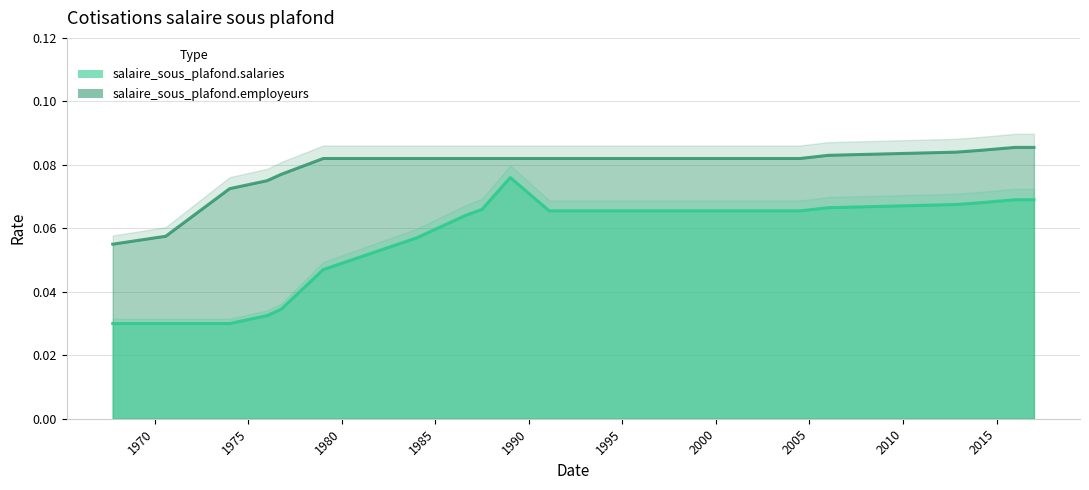

What is the maximum value for salaire_sous_plafond.employeurs?

0.1